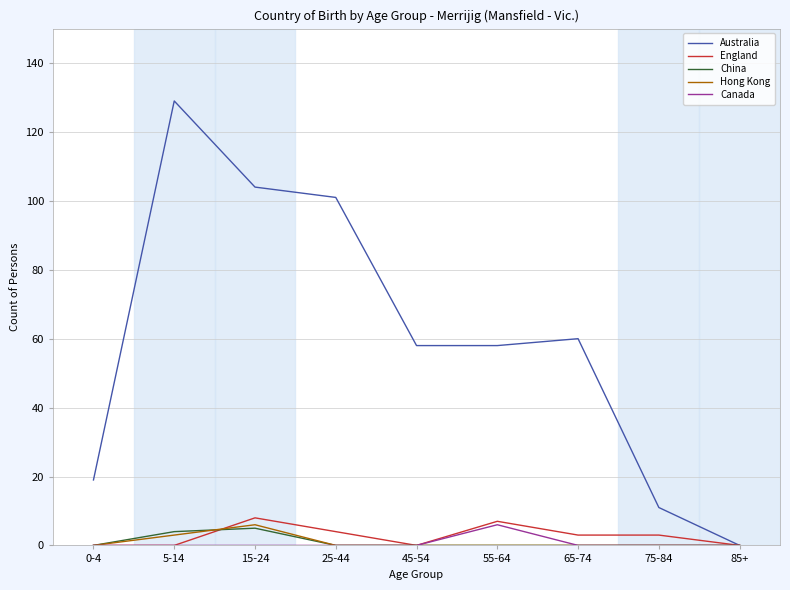

What is the spread (max minus min) of values at 55-64?

58